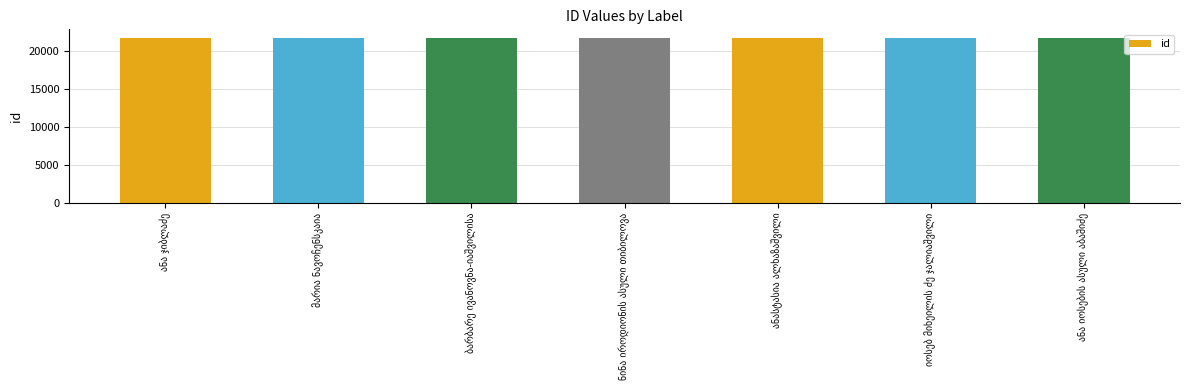

How many bars are there in total?

7